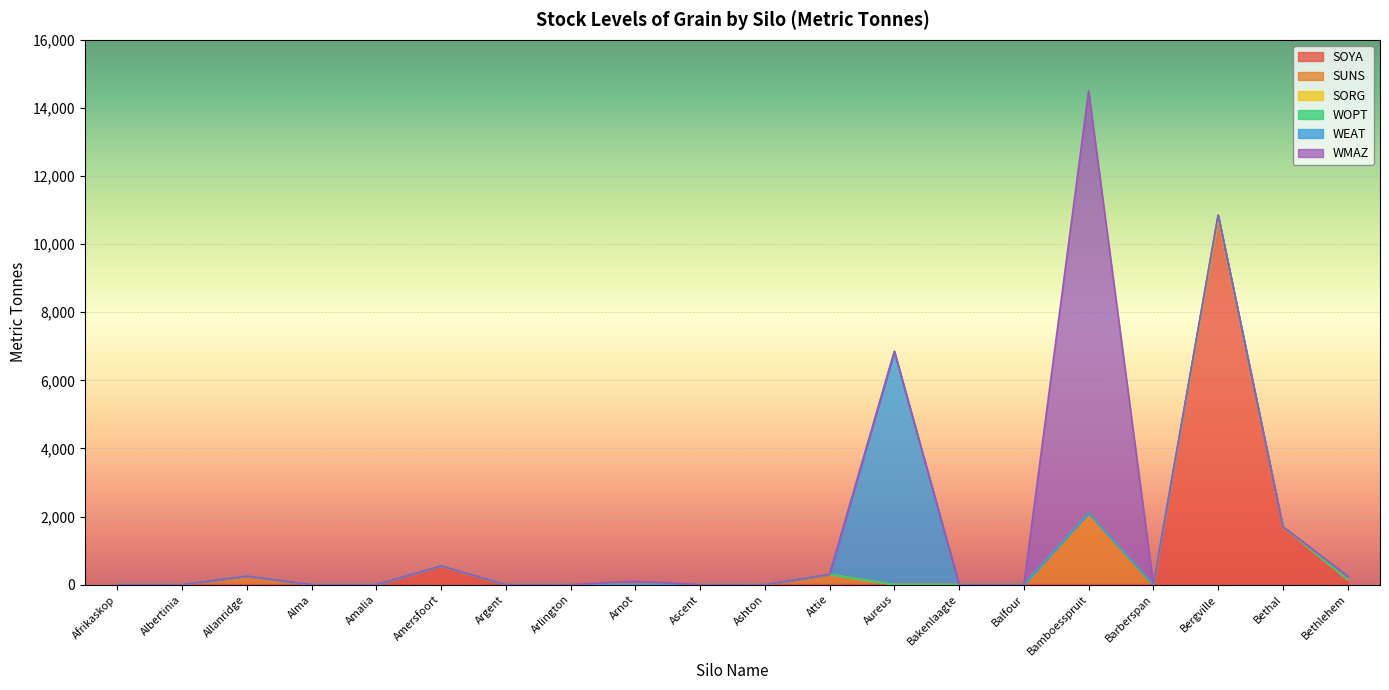

Rank the series by their maximum value, from lowest to highest.

SORG, WOPT, SUNS, WEAT, SOYA, WMAZ